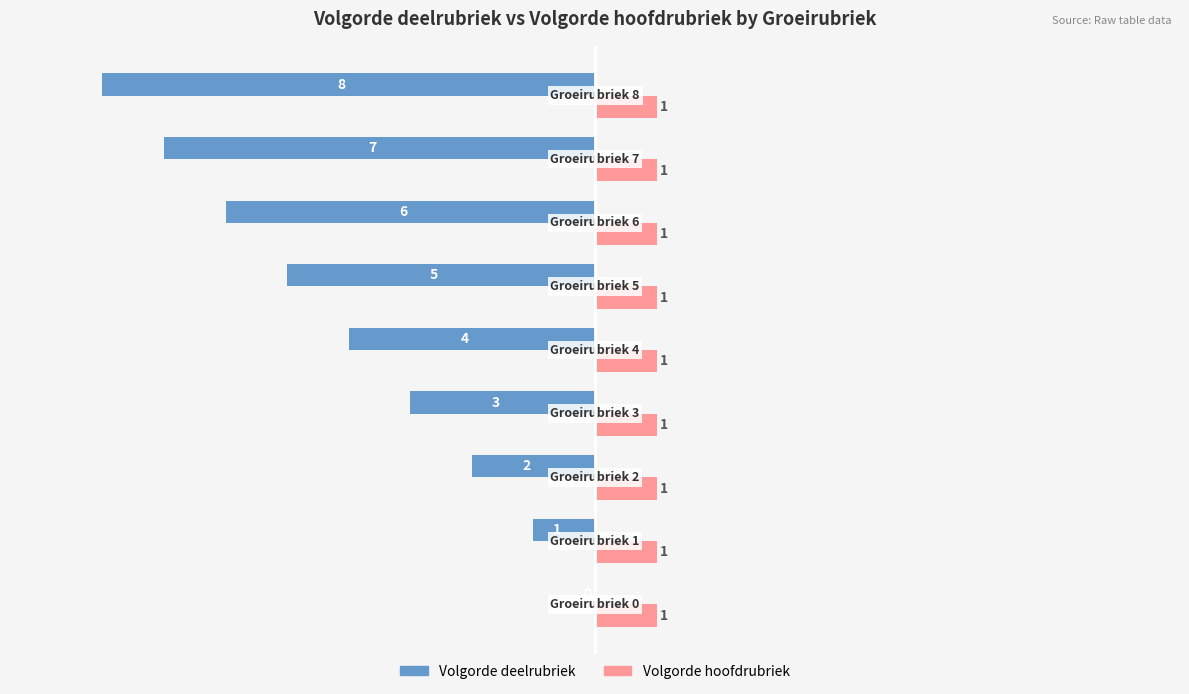

What is the sum of all Volgorde hoofdrubriek values?

9